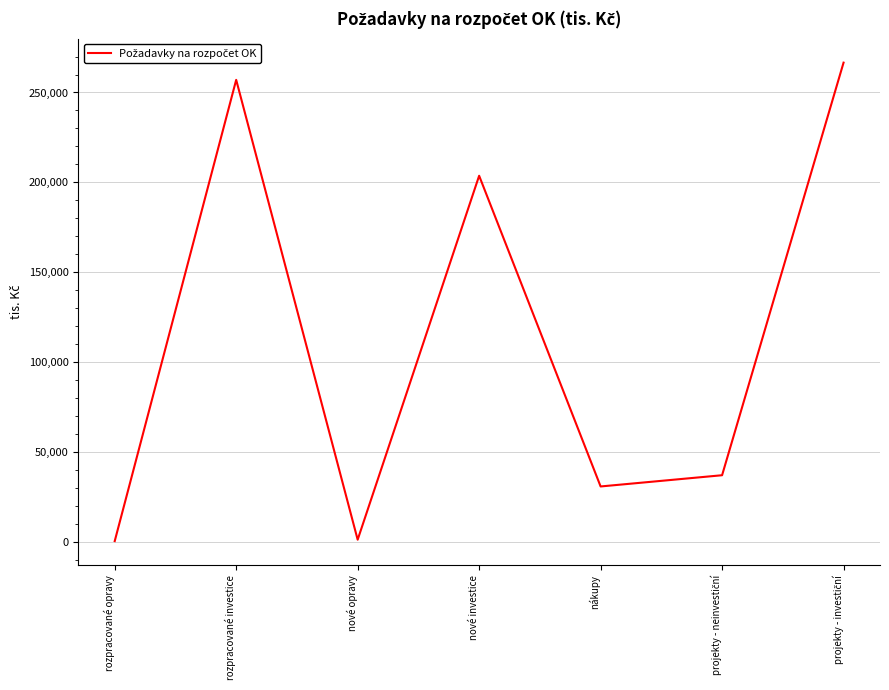

The value at nové investice is 203676. True or false?

True